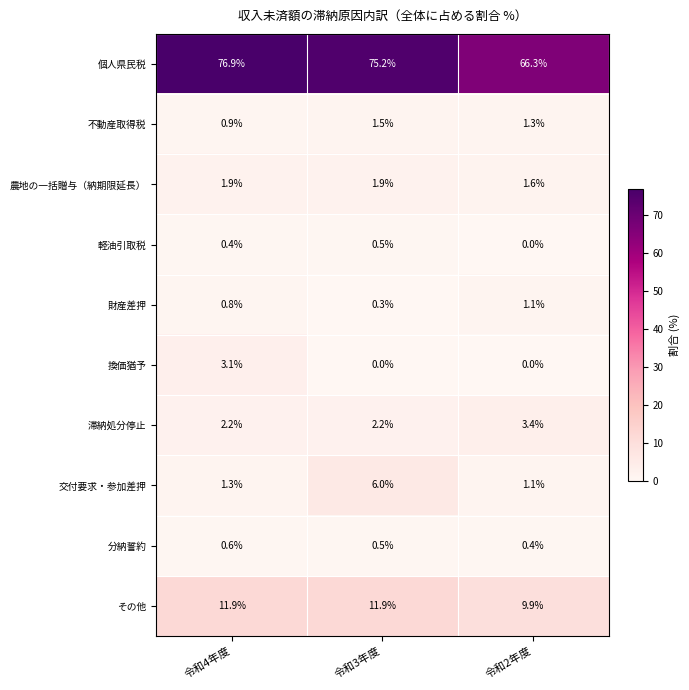

Reading left to right, what are all the values shown in this chart?

個人県民税: 76.9	75.2	66.3
不動産取得税: 0.9	1.5	1.3
農地の一括贈与（納期限延長）: 1.9	1.9	1.6
軽油引取税: 0.4	0.5	0.0
財産差押: 0.8	0.3	1.1
換価猶予: 3.1	0.0	0.0
滞納処分停止: 2.2	2.2	3.4
交付要求・参加差押: 1.3	6.0	1.1
分納誓約: 0.6	0.5	0.4
その他: 11.9	11.9	9.9